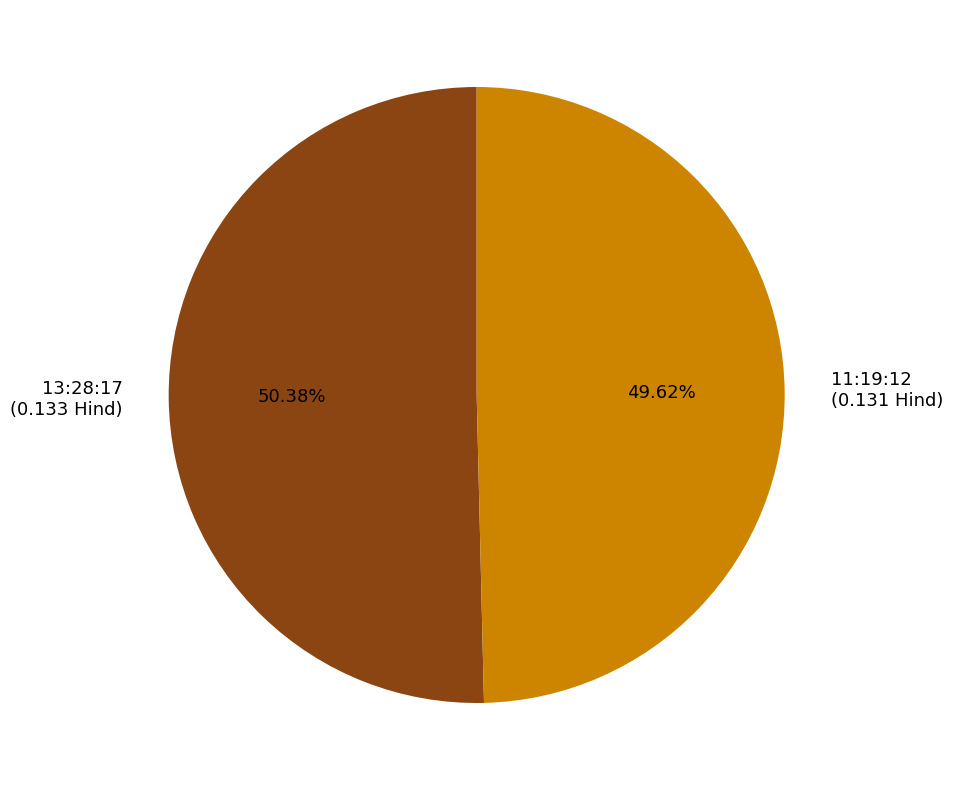

To the nearest percent, what is the difference between the largest and smallest slice percentages?

1%